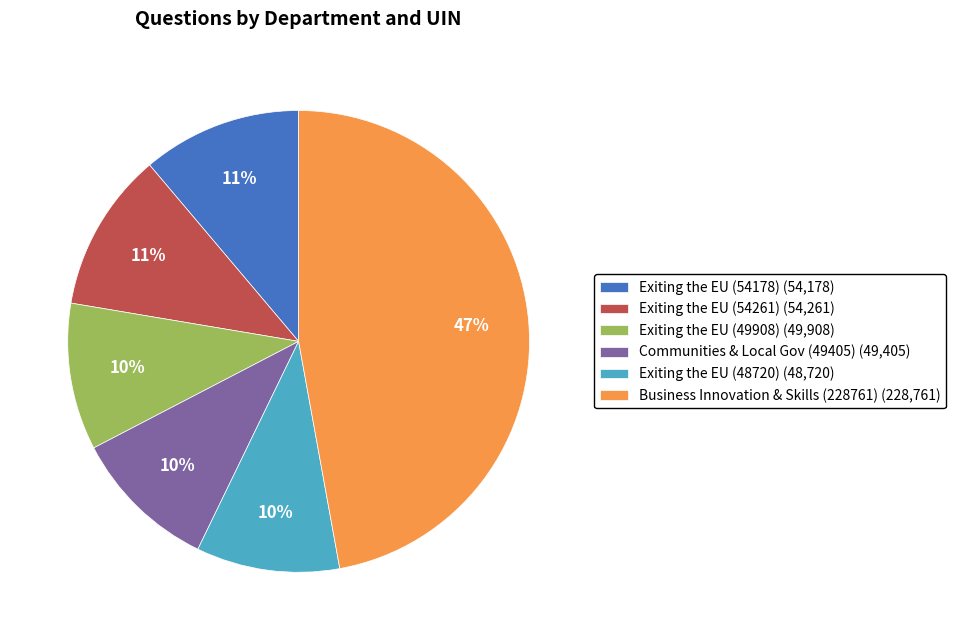

Which category has the biggest portion of the pie?

Business Innovation & Skills (228761) (228,761)